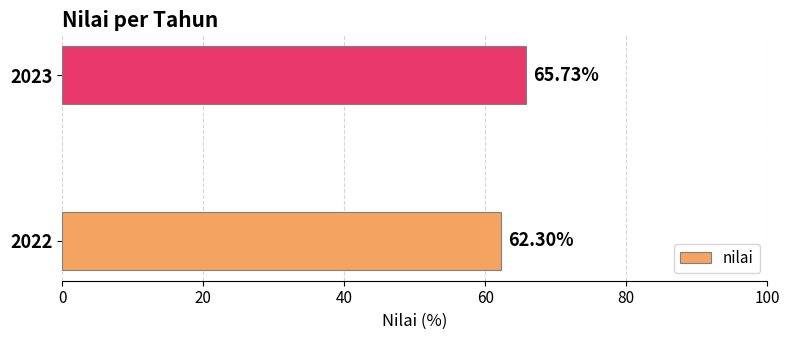

Rank the categories by value from highest to lowest.

2023, 2022